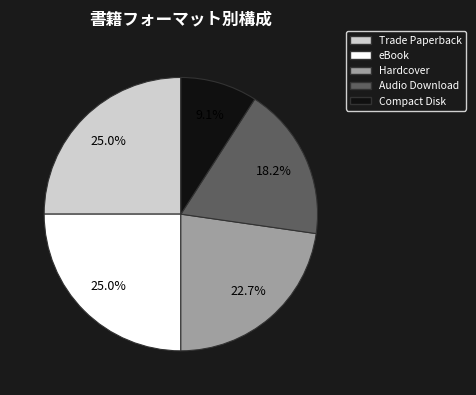

Which slice is the smallest?

Compact Disk